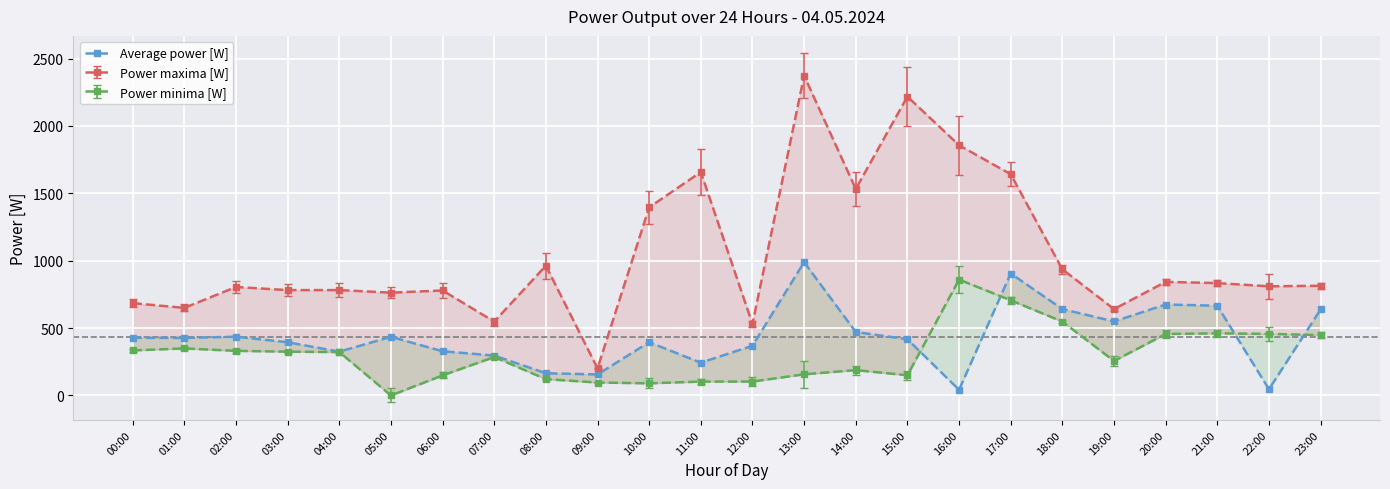

Rank the categories by value from highest to lowest.

13:00, 17:00, 20:00, 21:00, 18:00, 23:00, 19:00, 14:00, 02:00, 05:00, 00:00, 01:00, 15:00, 03:00, 10:00, 12:00, 06:00, 04:00, 07:00, 11:00, 08:00, 09:00, 22:00, 16:00